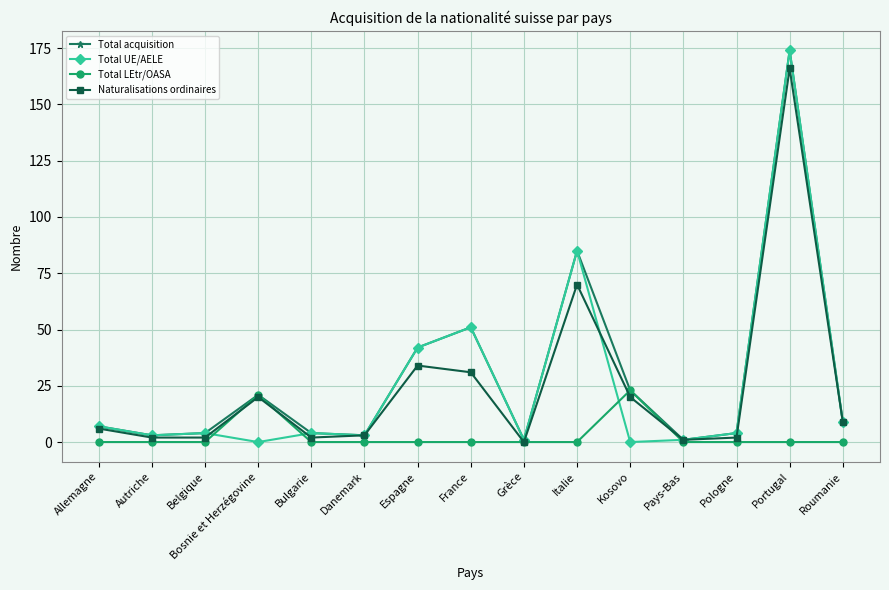

Is it true that Naturalisations ordinaires equals 2 at Pologne?

True